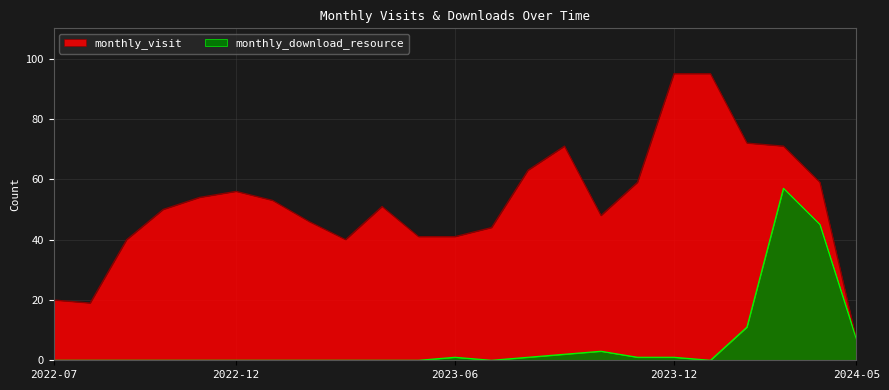

How many categories are shown in the chart?

23